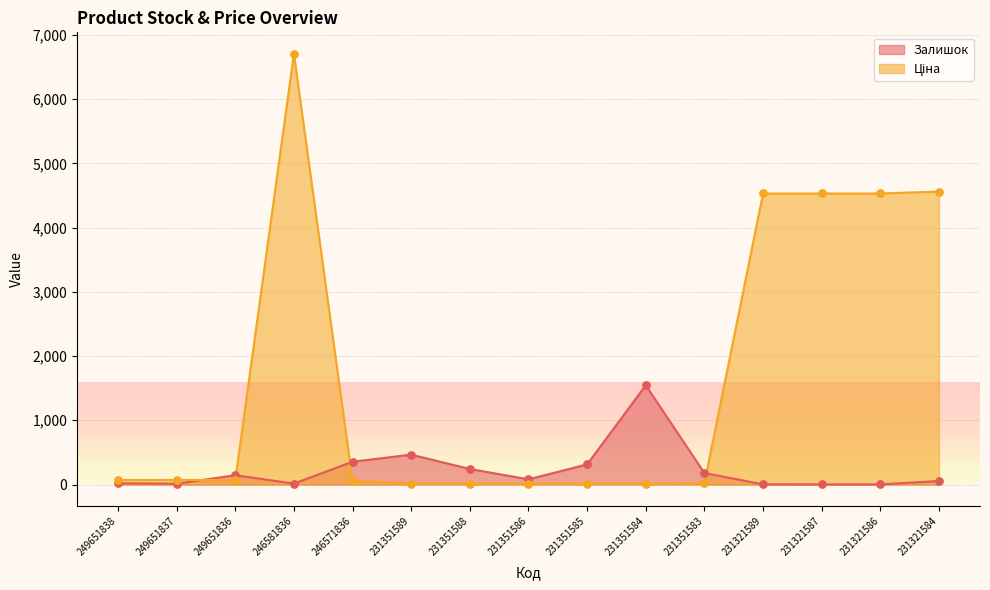

Which series has the widest spread of Y values?

Ціна